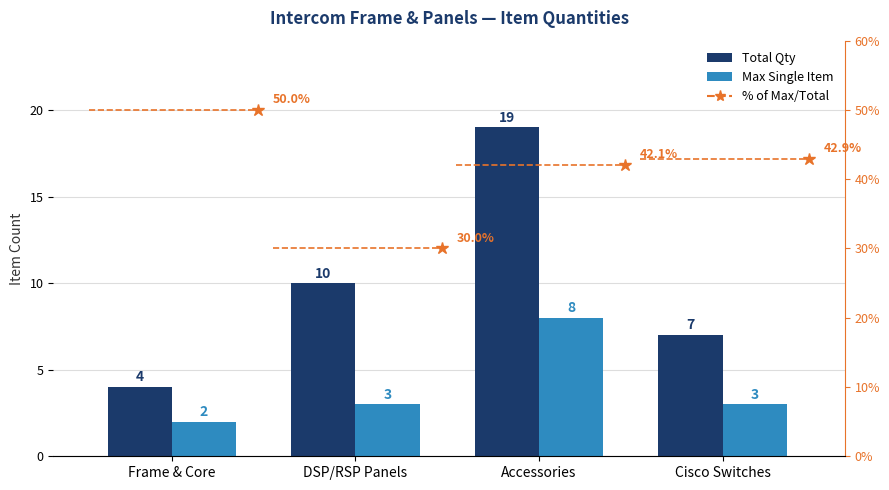

What position from the right is Cisco Switches?

1